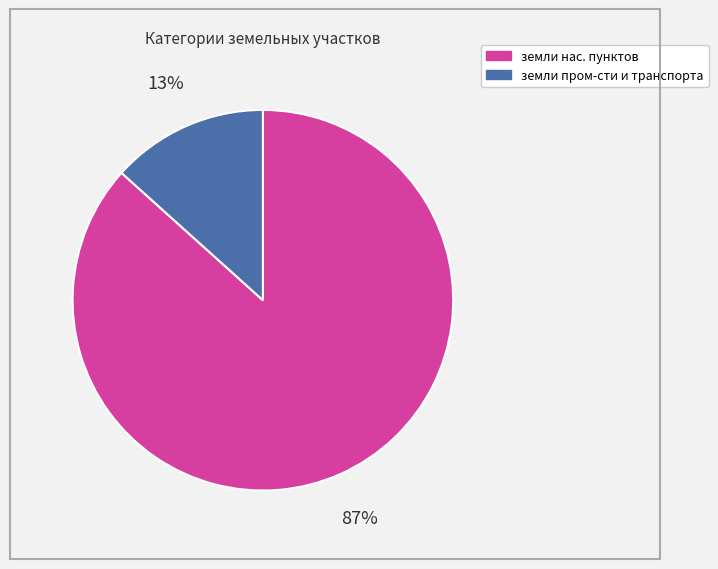

Count the number of slices in the pie.

2